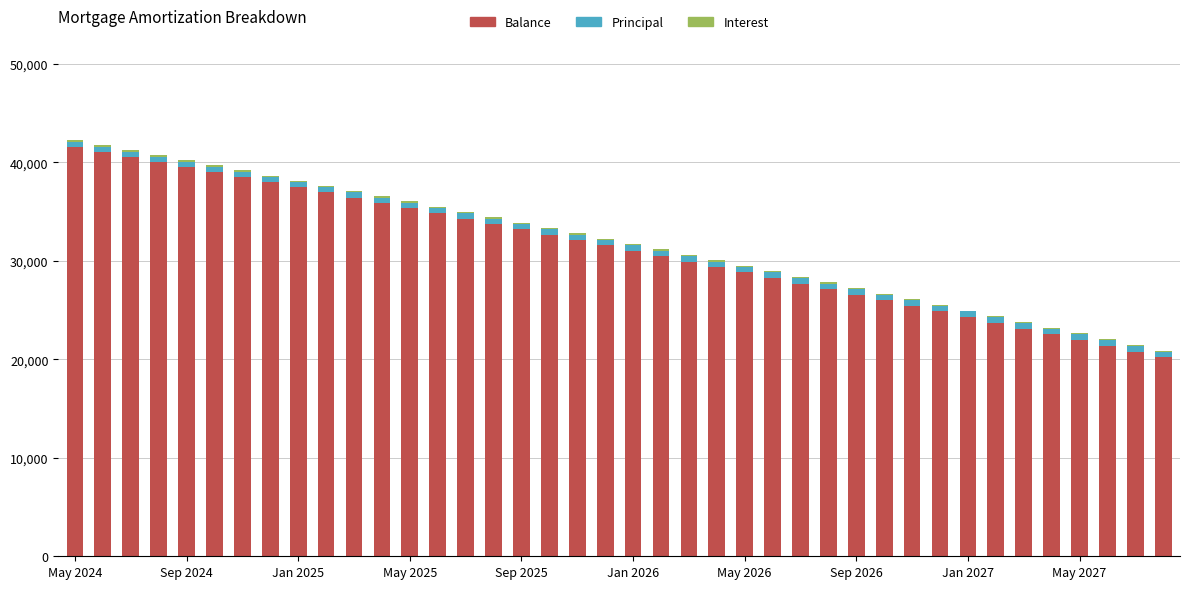

What is the highest value of the Balance series?

41574.0